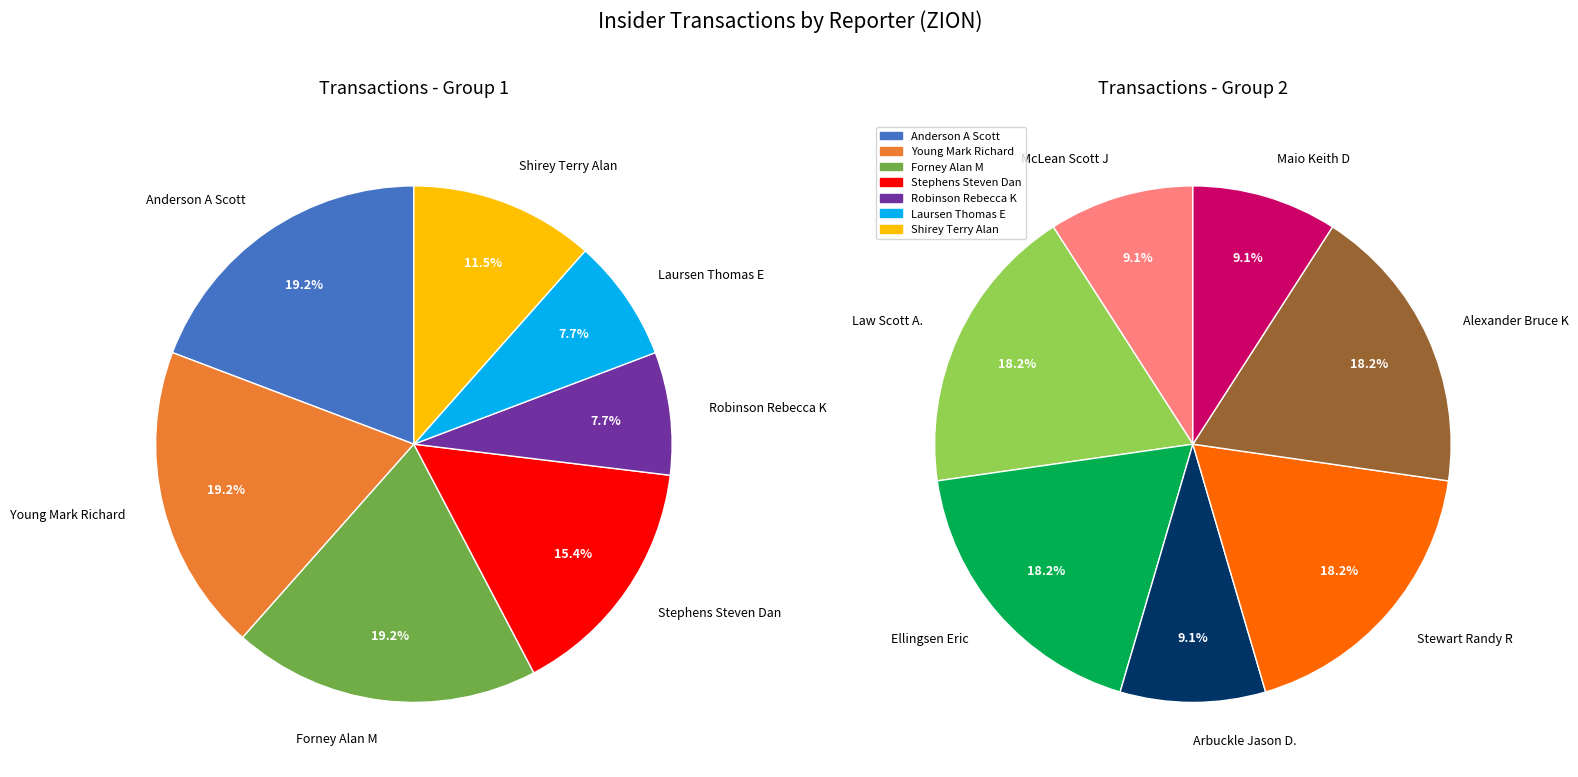

Between Ellingsen Eric and Arbuckle Jason D., which is larger?

Ellingsen Eric